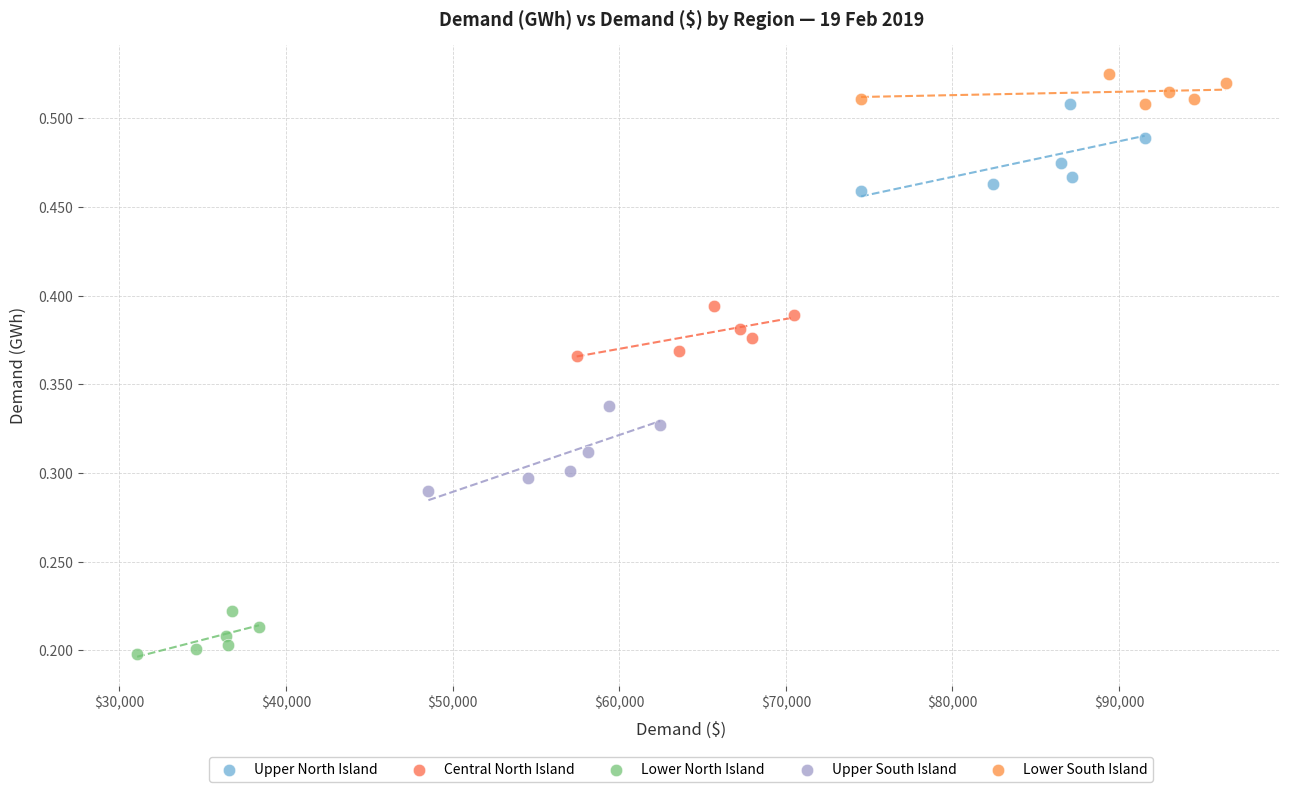

Which series reaches the minimum Y coordinate?

Lower North Island